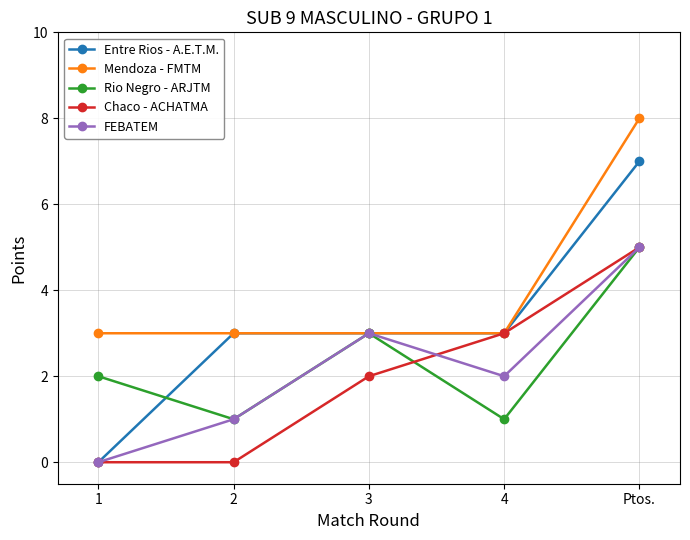

What is the difference between the maximum and minimum values in the FEBATEM series?

5